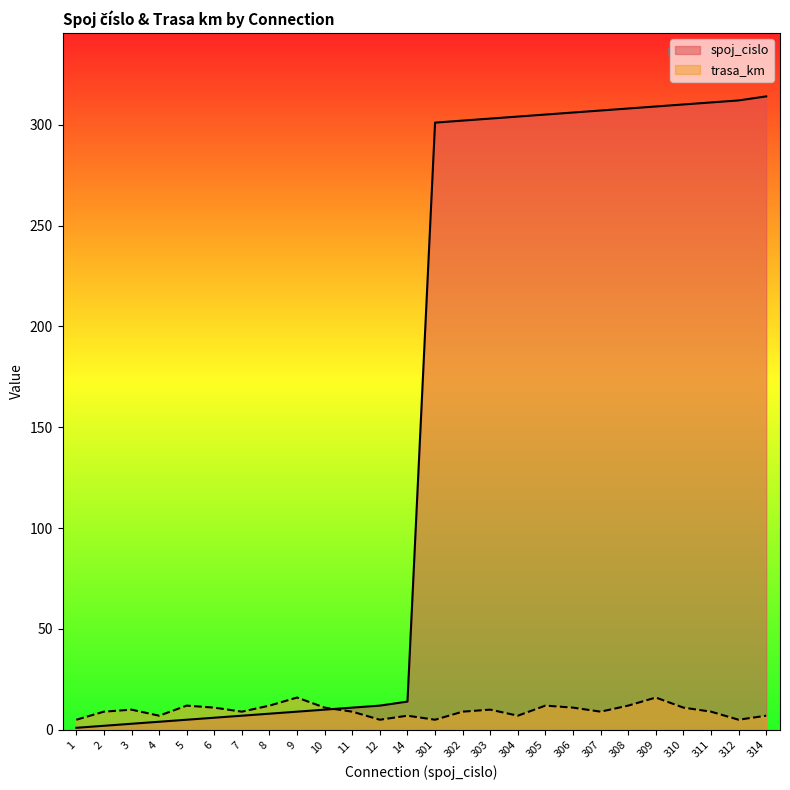

At how many categories does at least one series exceed 303?

10